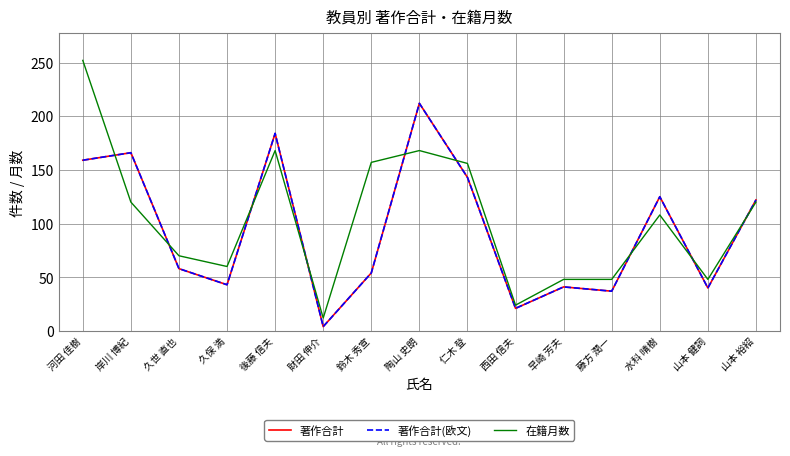

Which label corresponds to the smallest value in the chart?

財田 伸介